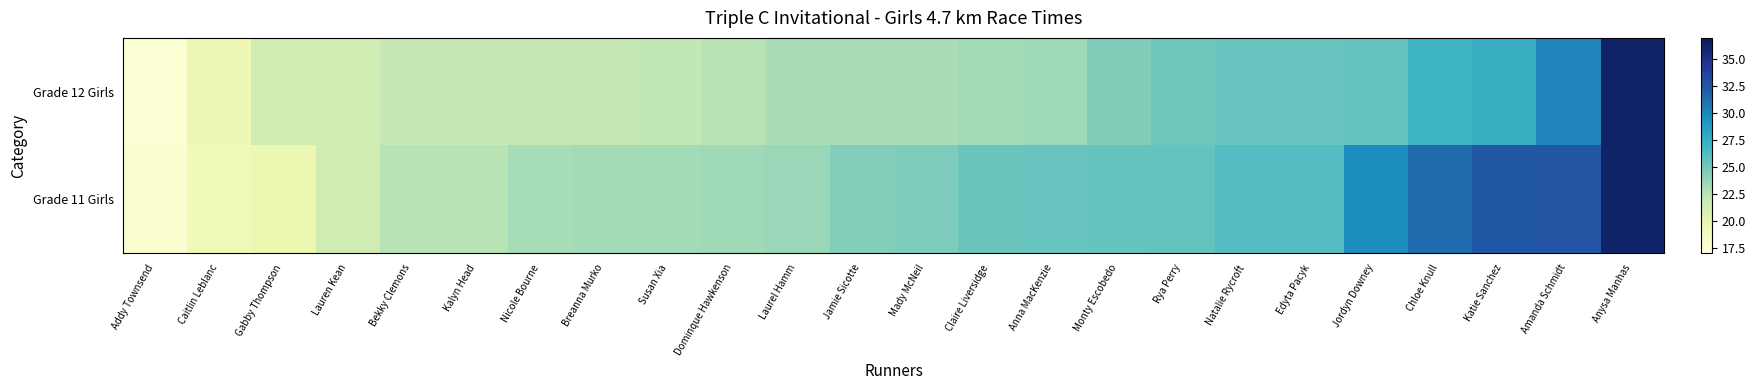

At how many categories does at least one series exceed 24?

13